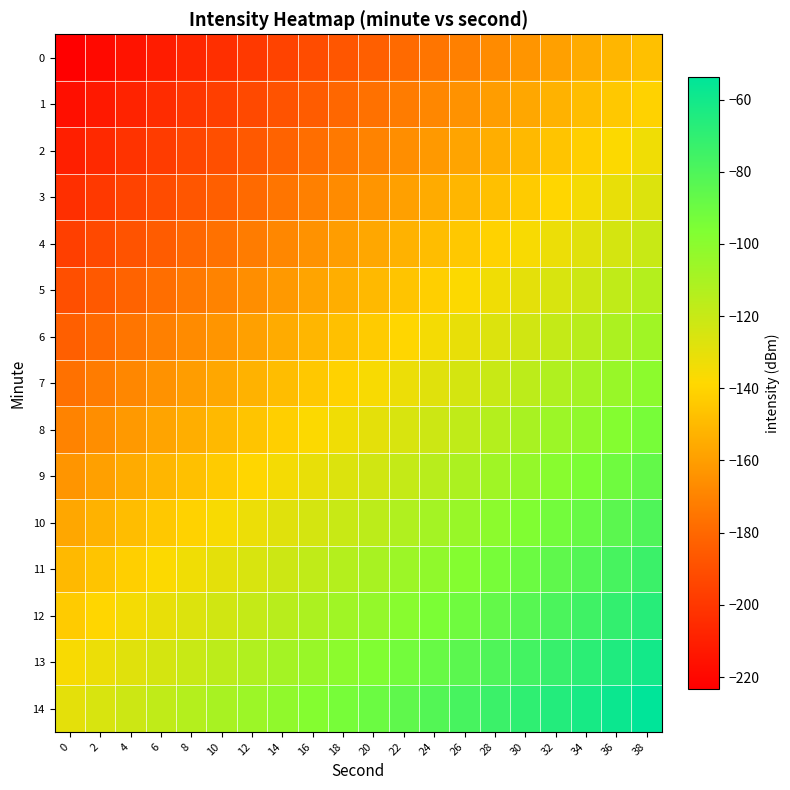

Reading right to left, extract all data points from this chart.

0: 38=-147.2	36=-151.2	34=-155.2	32=-159.2	30=-163.2	28=-167.2	26=-171.2	24=-175.2	22=-179.2	20=-183.2	18=-187.2	16=-191.2	14=-195.2	12=-199.2	10=-203.2	8=-207.2	6=-211.2	4=-215.2	2=-219.2	0=-223.2
1: 38=-140.6	36=-144.6	34=-148.6	32=-152.6	30=-156.6	28=-160.6	26=-164.6	24=-168.6	22=-172.6	20=-176.6	18=-180.6	16=-184.6	14=-188.6	12=-192.6	10=-196.6	8=-200.6	6=-204.6	4=-208.6	2=-212.6	0=-216.6
2: 38=-133.9	36=-137.9	34=-141.9	32=-145.9	30=-149.9	28=-153.9	26=-157.9	24=-161.9	22=-165.9	20=-169.9	18=-173.9	16=-177.9	14=-181.9	12=-185.9	10=-189.9	8=-193.9	6=-197.9	4=-201.9	2=-205.9	0=-209.9
3: 38=-127.2	36=-131.2	34=-135.2	32=-139.2	30=-143.2	28=-147.2	26=-151.2	24=-155.2	22=-159.2	20=-163.2	18=-167.2	16=-171.2	14=-175.2	12=-179.2	10=-183.2	8=-187.2	6=-191.2	4=-195.2	2=-199.2	0=-203.2
4: 38=-120.6	36=-124.6	34=-128.6	32=-132.6	30=-136.6	28=-140.6	26=-144.6	24=-148.6	22=-152.6	20=-156.6	18=-160.6	16=-164.6	14=-168.6	12=-172.6	10=-176.6	8=-180.6	6=-184.6	4=-188.6	2=-192.6	0=-196.6
5: 38=-113.9	36=-117.9	34=-121.9	32=-125.9	30=-129.9	28=-133.9	26=-137.9	24=-141.9	22=-145.9	20=-149.9	18=-153.9	16=-157.9	14=-161.9	12=-165.9	10=-169.9	8=-173.9	6=-177.9	4=-181.9	2=-185.9	0=-189.9
6: 38=-107.2	36=-111.2	34=-115.2	32=-119.2	30=-123.2	28=-127.2	26=-131.2	24=-135.2	22=-139.2	20=-143.2	18=-147.2	16=-151.2	14=-155.2	12=-159.2	10=-163.2	8=-167.2	6=-171.2	4=-175.2	2=-179.2	0=-183.2
7: 38=-100.6	36=-104.6	34=-108.6	32=-112.6	30=-116.6	28=-120.6	26=-124.6	24=-128.6	22=-132.6	20=-136.6	18=-140.6	16=-144.6	14=-148.6	12=-152.6	10=-156.6	8=-160.6	6=-164.6	4=-168.6	2=-172.6	0=-176.6
8: 38=-93.9	36=-97.9	34=-101.9	32=-105.9	30=-109.9	28=-113.9	26=-117.9	24=-121.9	22=-125.9	20=-129.9	18=-133.9	16=-137.9	14=-141.9	12=-145.9	10=-149.9	8=-153.9	6=-157.9	4=-161.9	2=-165.9	0=-169.9
9: 38=-87.2	36=-91.2	34=-95.2	32=-99.2	30=-103.2	28=-107.2	26=-111.2	24=-115.2	22=-119.2	20=-123.2	18=-127.2	16=-131.2	14=-135.2	12=-139.2	10=-143.2	8=-147.2	6=-151.2	4=-155.2	2=-159.2	0=-163.2
10: 38=-80.6	36=-84.6	34=-88.6	32=-92.6	30=-96.6	28=-100.6	26=-104.6	24=-108.6	22=-112.6	20=-116.6	18=-120.6	16=-124.6	14=-128.6	12=-132.6	10=-136.6	8=-140.6	6=-144.6	4=-148.6	2=-152.6	0=-156.6
11: 38=-73.9	36=-77.9	34=-81.9	32=-85.9	30=-89.9	28=-93.9	26=-97.9	24=-101.9	22=-105.9	20=-109.9	18=-113.9	16=-117.9	14=-121.9	12=-125.9	10=-129.9	8=-133.9	6=-137.9	4=-141.9	2=-145.9	0=-149.9
12: 38=-67.2	36=-71.2	34=-75.2	32=-79.2	30=-83.2	28=-87.2	26=-91.2	24=-95.2	22=-99.2	20=-103.2	18=-107.2	16=-111.2	14=-115.2	12=-119.2	10=-123.2	8=-127.2	6=-131.2	4=-135.2	2=-139.2	0=-143.2
13: 38=-60.6	36=-64.6	34=-68.6	32=-72.6	30=-76.6	28=-80.6	26=-84.6	24=-88.6	22=-92.6	20=-96.6	18=-100.6	16=-104.6	14=-108.6	12=-112.6	10=-116.6	8=-120.6	6=-124.6	4=-128.6	2=-132.6	0=-136.6
14: 38=-53.9	36=-57.9	34=-61.9	32=-65.9	30=-69.9	28=-73.9	26=-77.9	24=-81.9	22=-85.9	20=-89.9	18=-93.9	16=-97.9	14=-101.9	12=-105.9	10=-109.9	8=-113.9	6=-117.9	4=-121.9	2=-125.9	0=-129.9